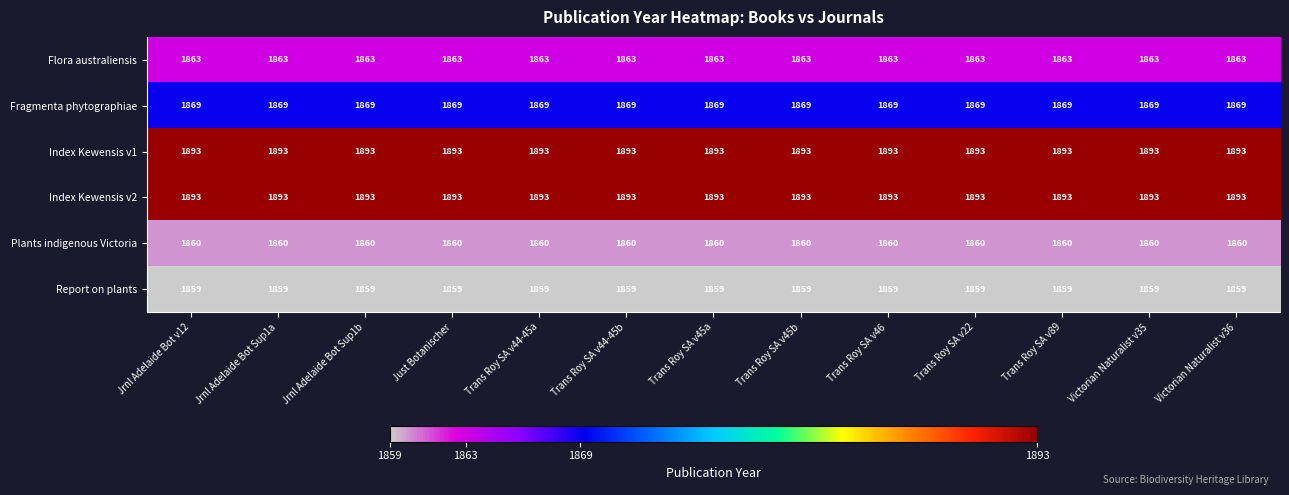

Is the value of Flora australiensis at Trans Roy SA v45b greater than the value of Report on plants at Jrnl Adelaide Bot v12?

Yes